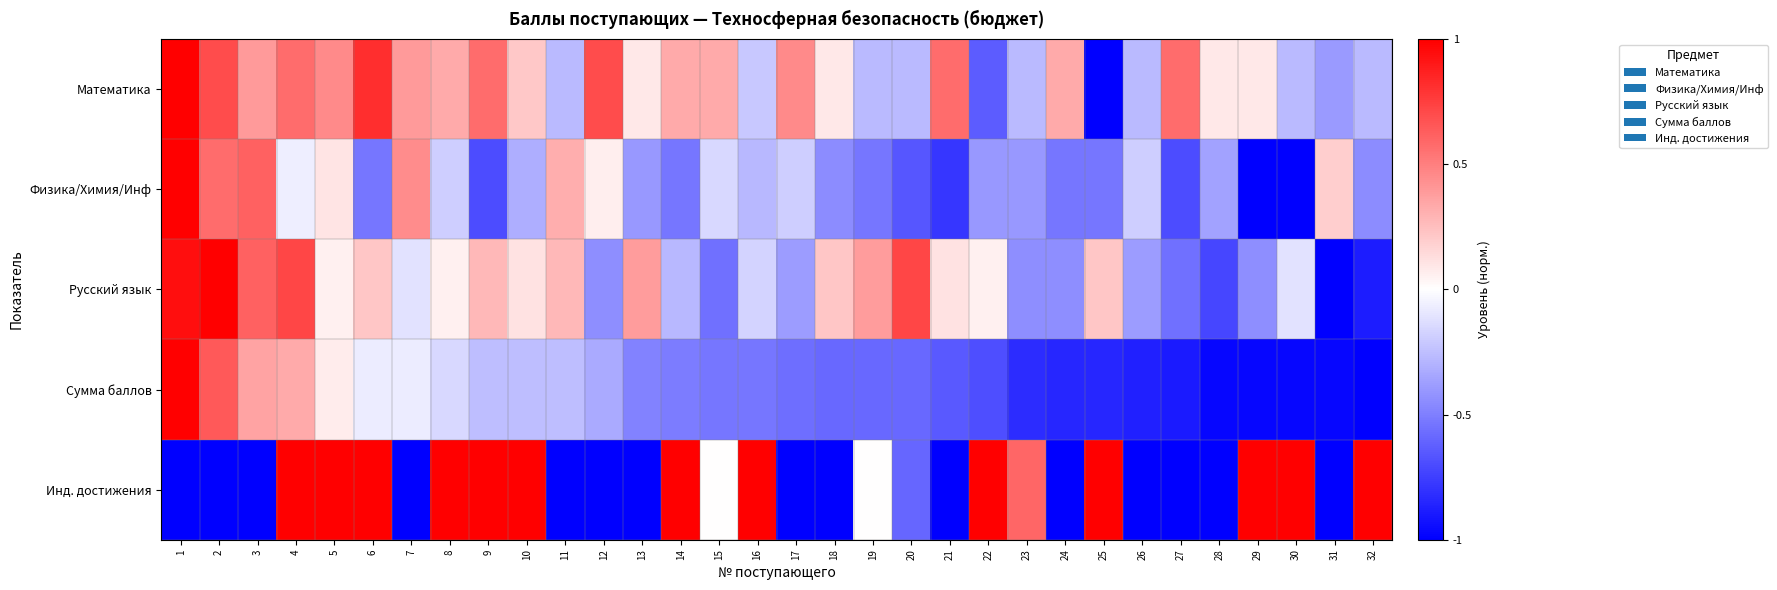

Between 1 and 6, which is larger?

1